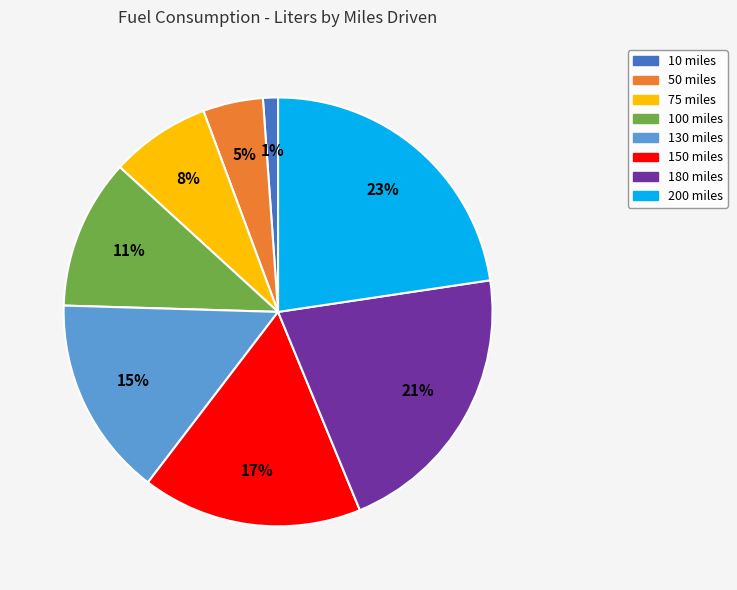

To the nearest percent, what is the combined percentage of 100 miles and 200 miles?

34%